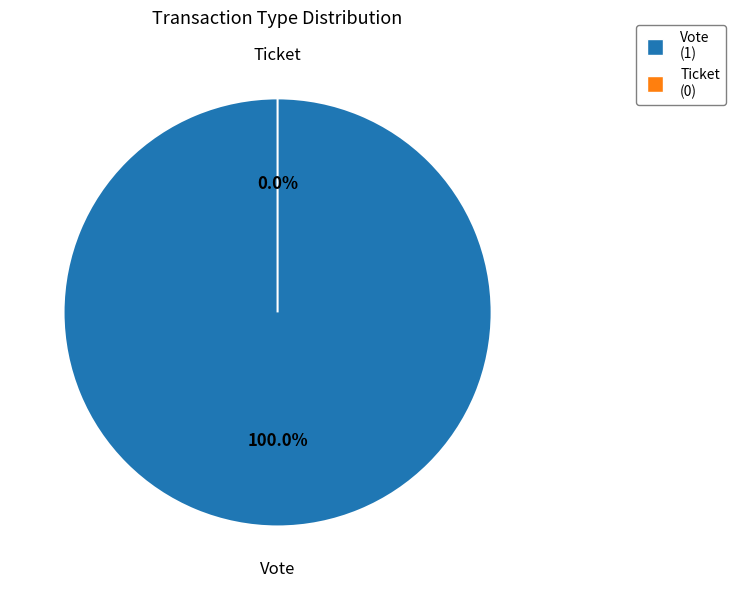

To the nearest percent, what is the difference between the Vote and Ticket slice percentages?

100%